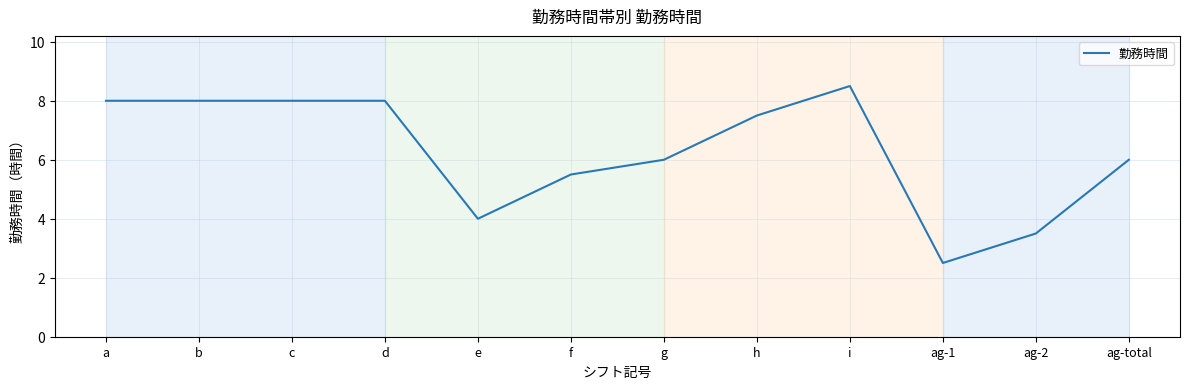

What is the difference between the values at b and ag-1?

5.5